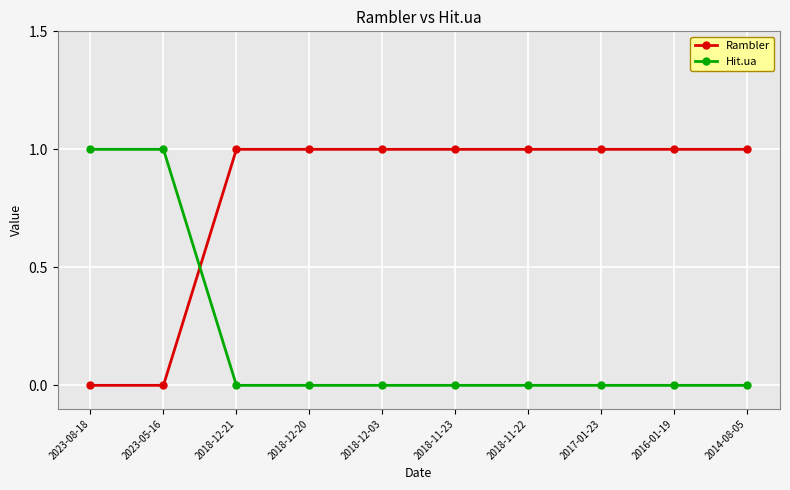

What position from the right is 2016-01-19?

2